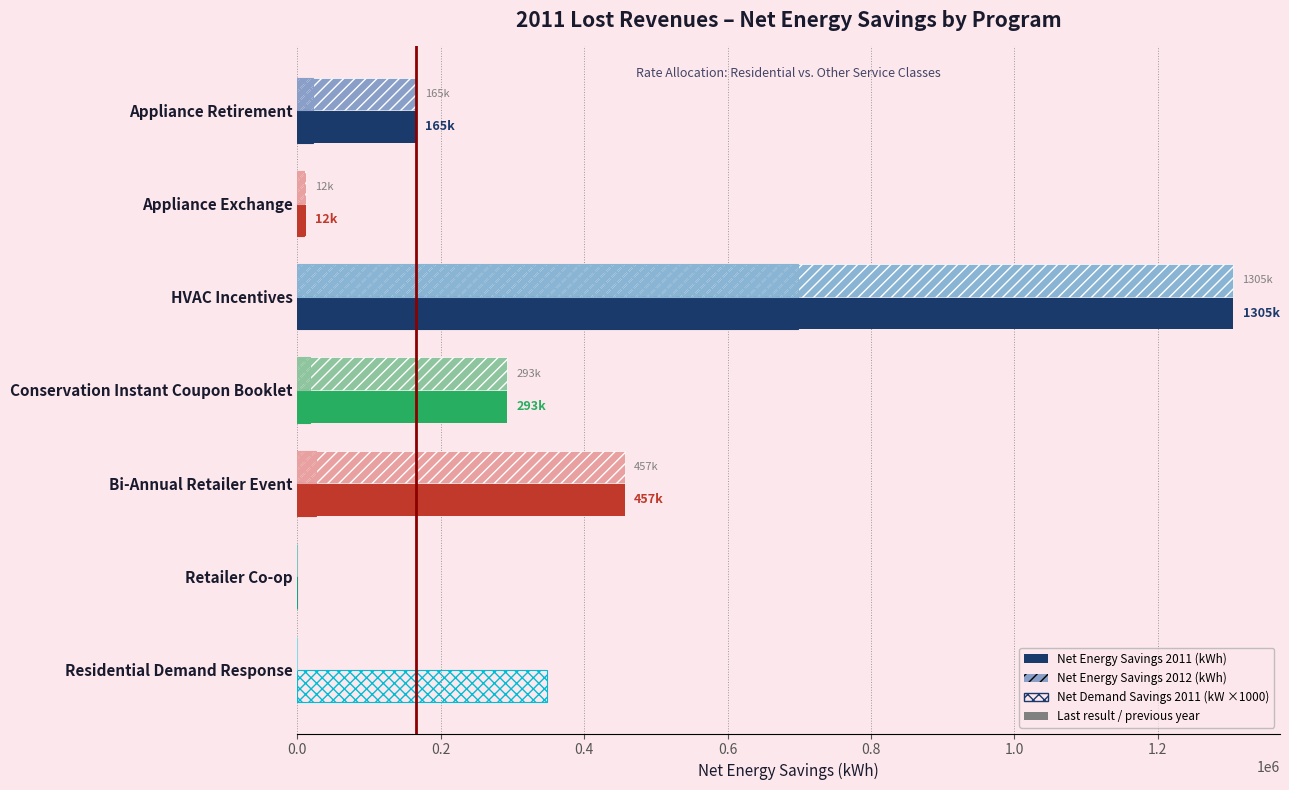

How many categories are shown in the chart?

7